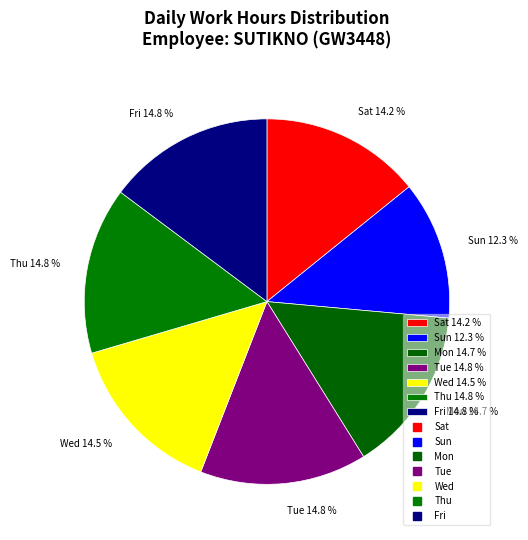

What is the smallest slice in the pie chart?

Sun